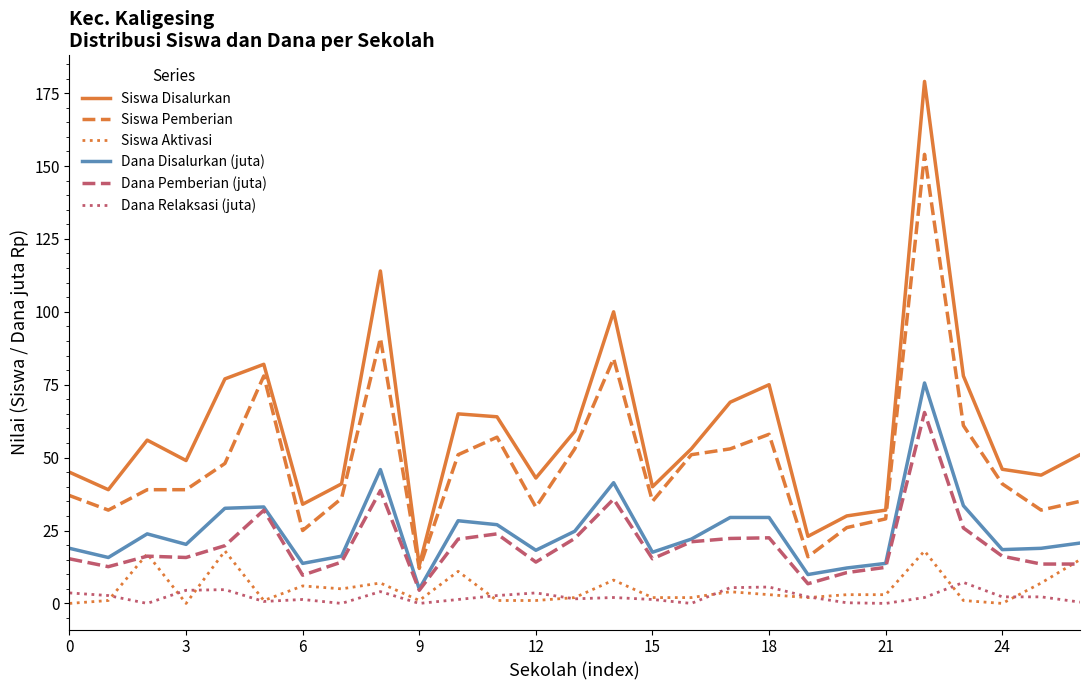

Which series has the widest spread of values?

Siswa Disalurkan